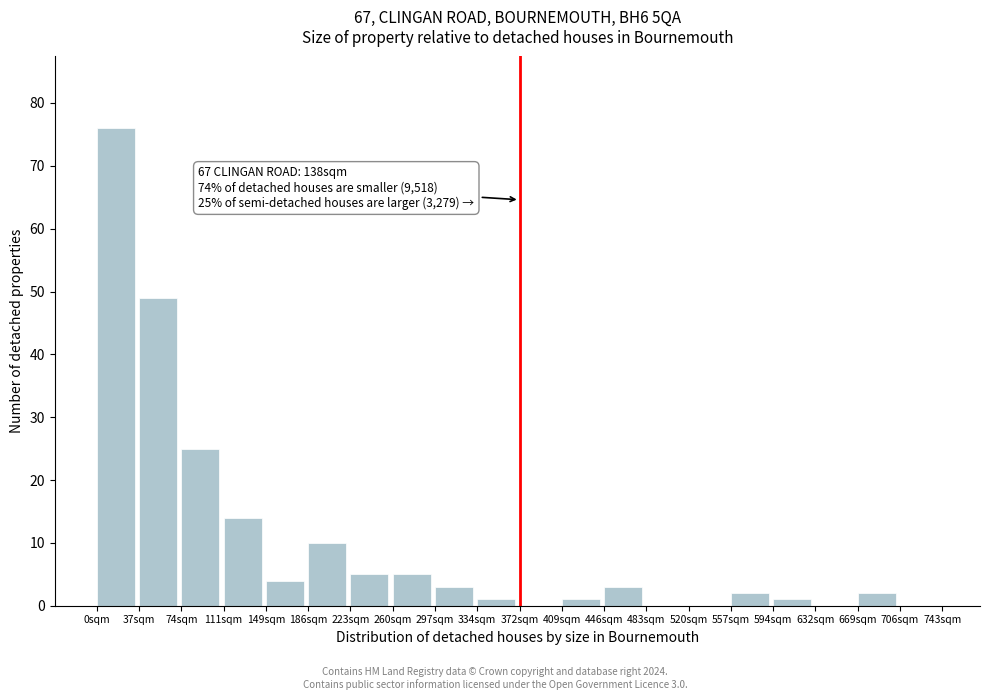

Reading left to right, list all the values displayed in this chart.

0sqm=76	37sqm=49	74sqm=25	111sqm=14	149sqm=4	186sqm=10	223sqm=5	260sqm=5	297sqm=3	334sqm=1	372sqm=0	409sqm=1	446sqm=3	483sqm=0	520sqm=0	557sqm=2	594sqm=1	632sqm=0	669sqm=2	706sqm=0